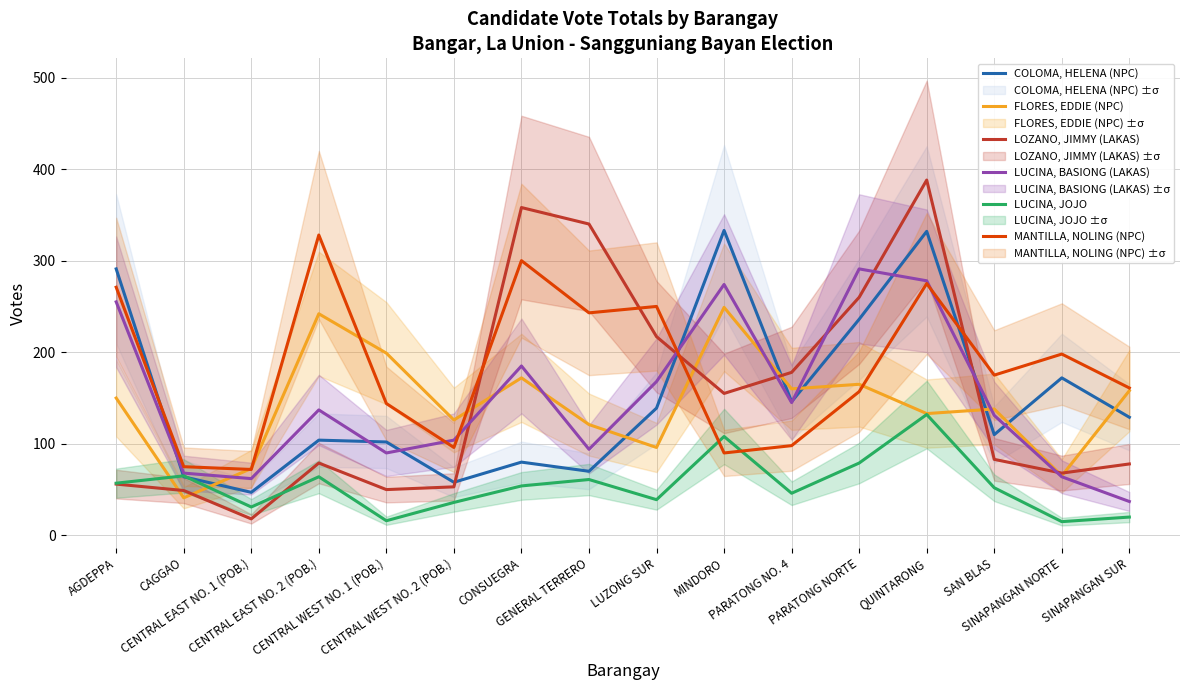

How many data points does each series have?

16